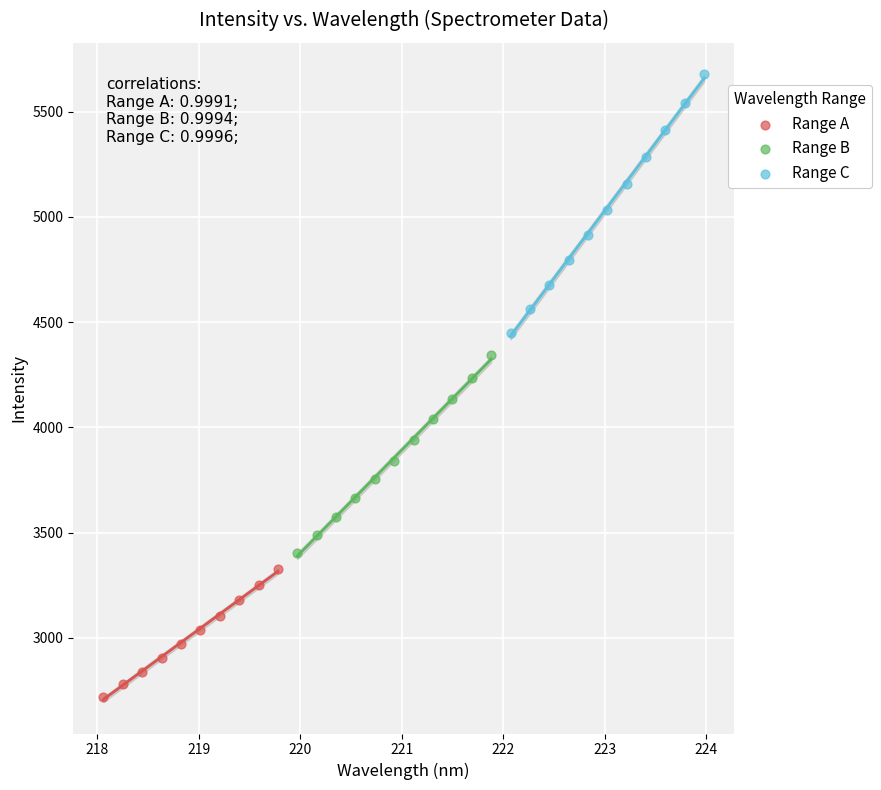

Which series reaches the minimum Y coordinate?

Range A